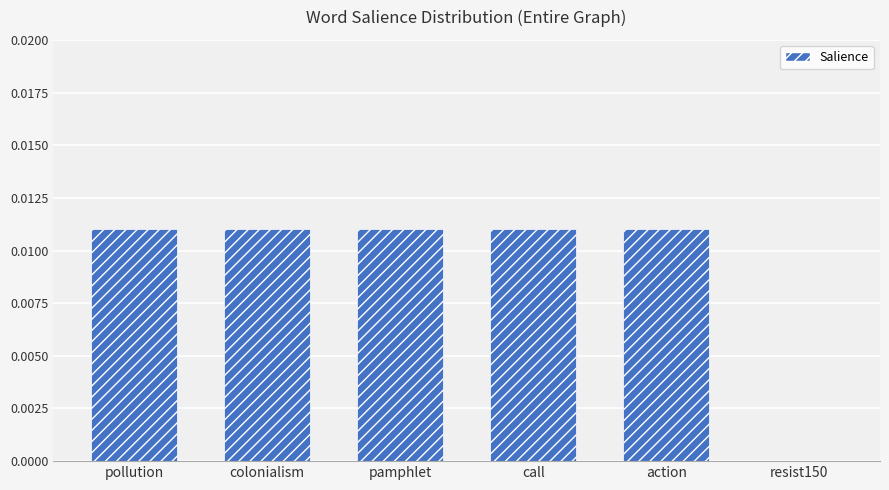

The chart shows a value of 0.0 at call. True or false?

True